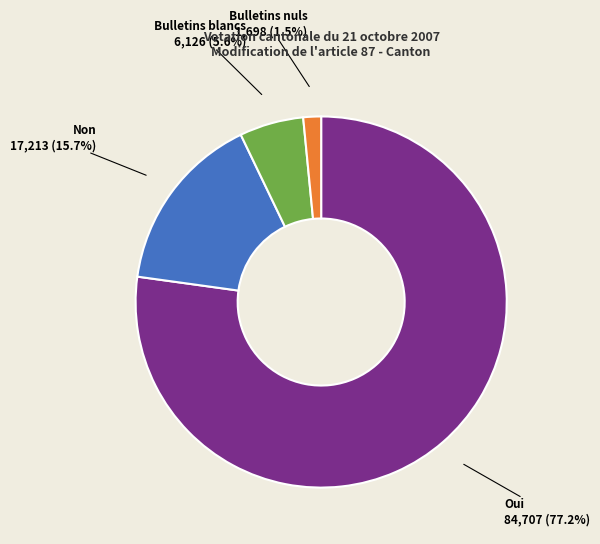

Rank the categories by value from highest to lowest.

Oui, Non, Bulletins blancs, Bulletins nuls